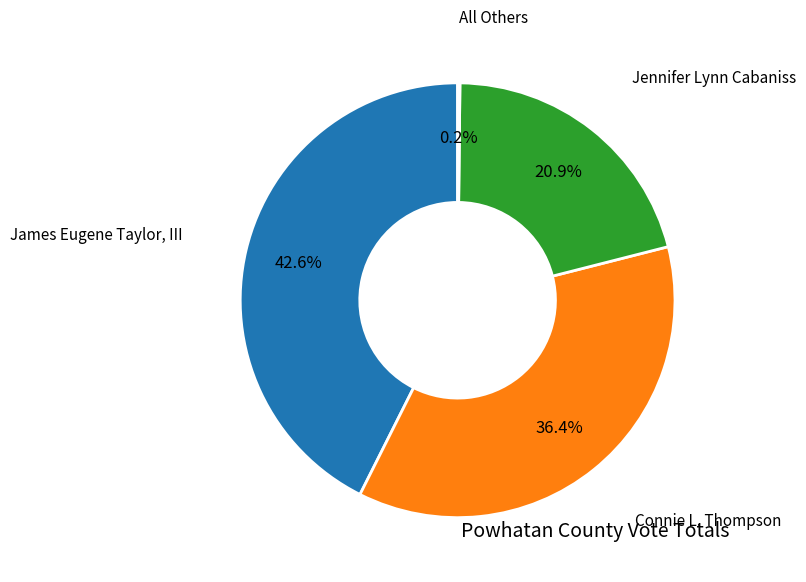

Which slice is the largest?

James Eugene Taylor, III